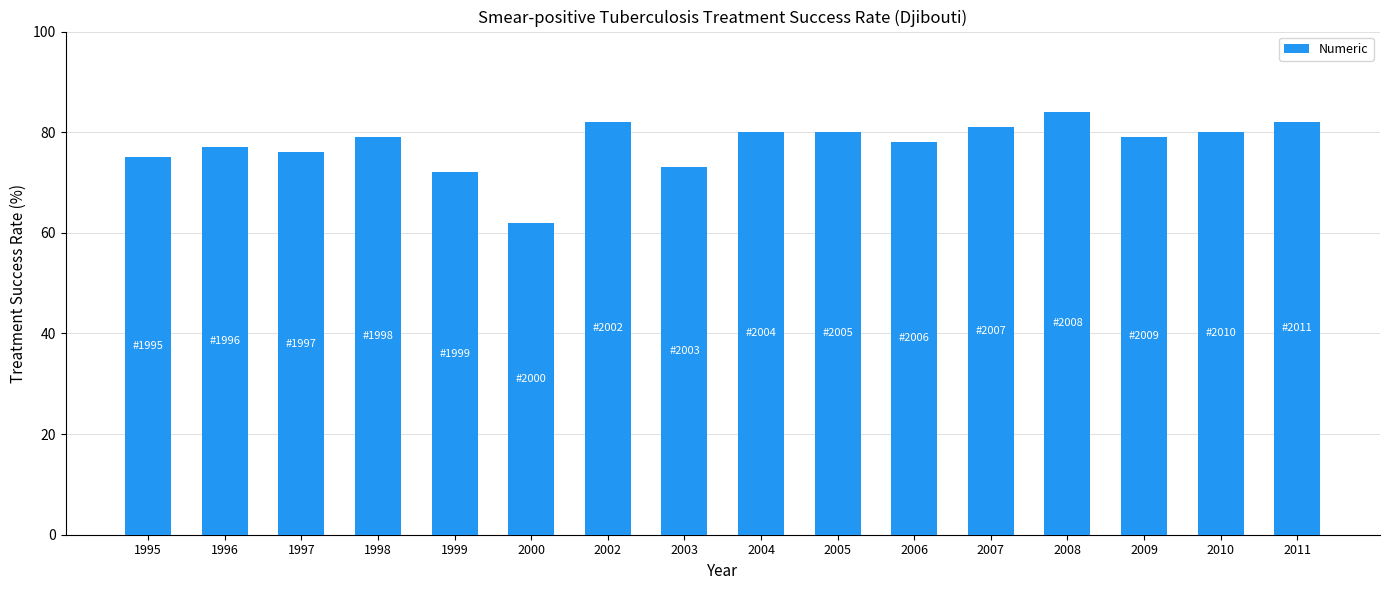

Reading left to right, list all the values displayed in this chart.

75	77	76	79	72	62	82	73	80	80	78	81	84	79	80	82